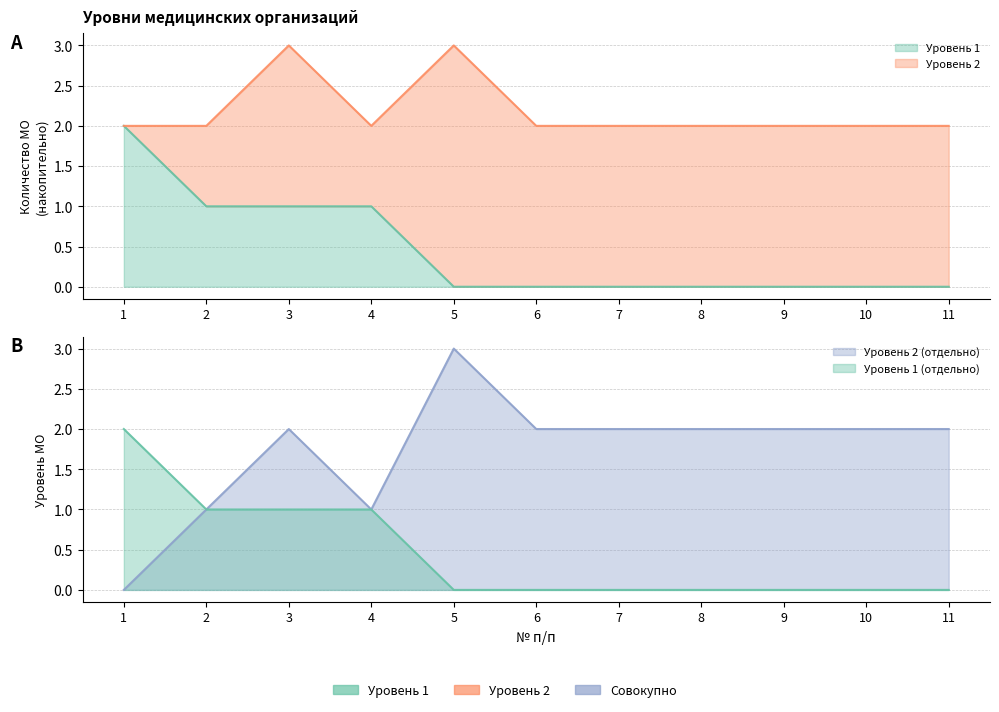

What is the difference between the second highest and minimum values in the Level 2 series?

2